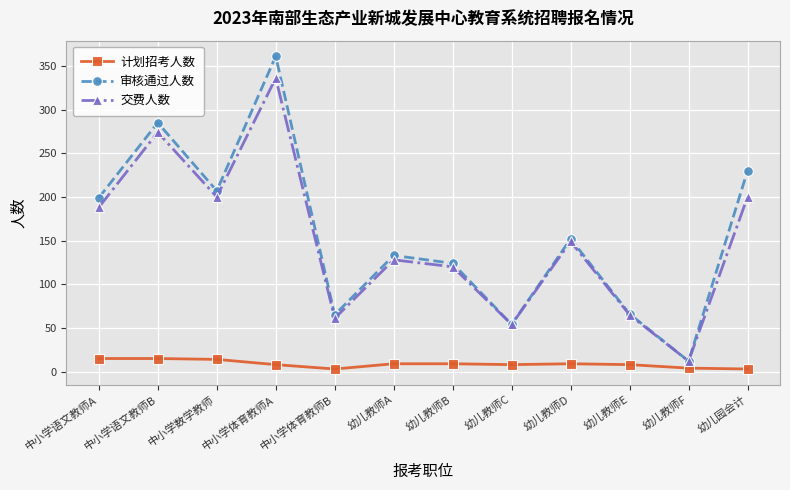

Does the chart have visible grid lines?

Yes